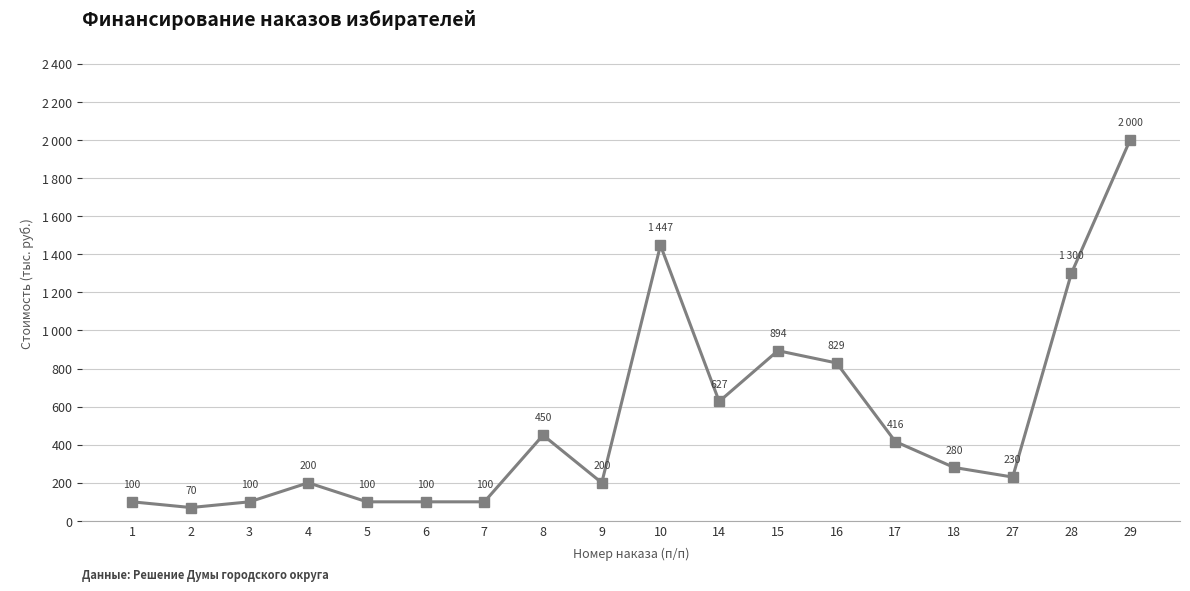

Where is the data nearest to the value 1035?

15